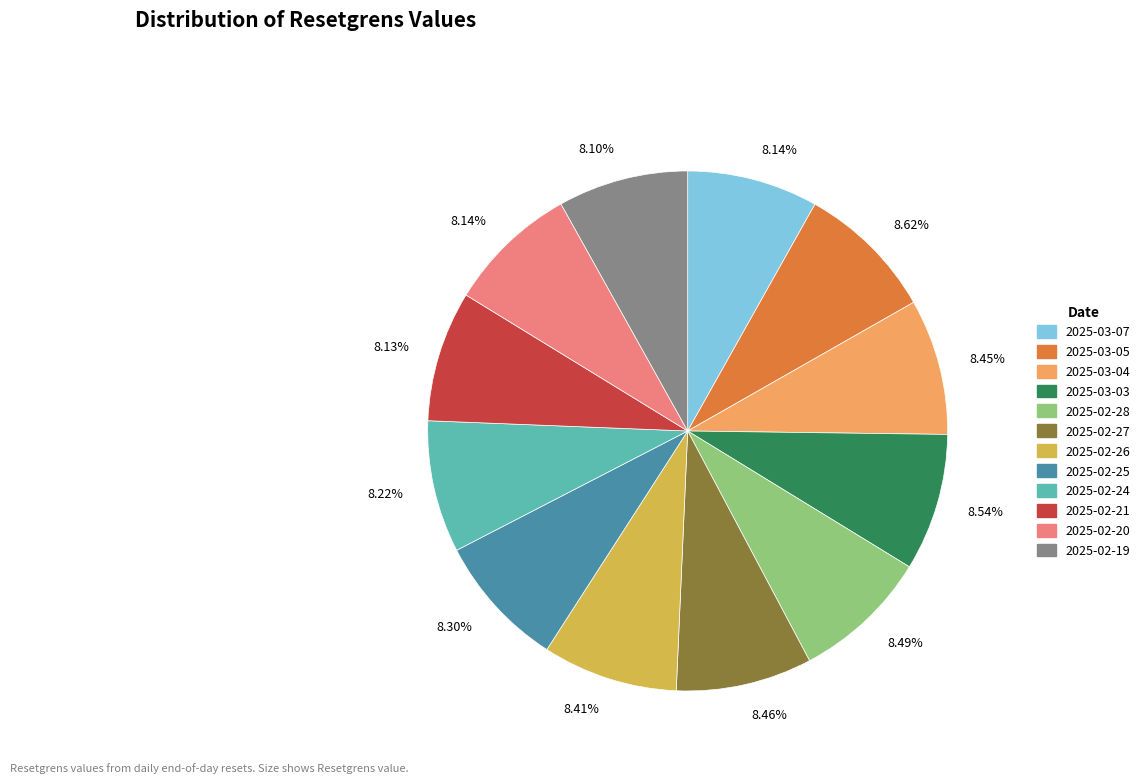

What is the ratio of the value at 2025-02-20 to the value at 2025-03-04?

1.0